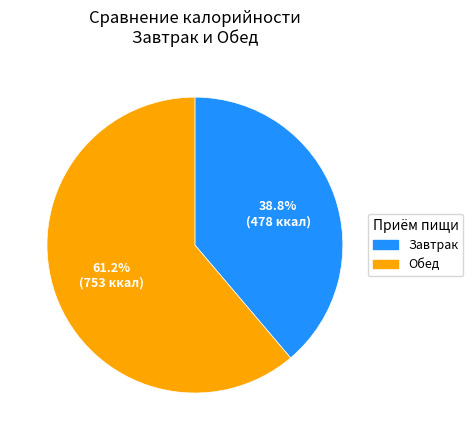

Is there any slice that represents more than half of the pie?

Yes